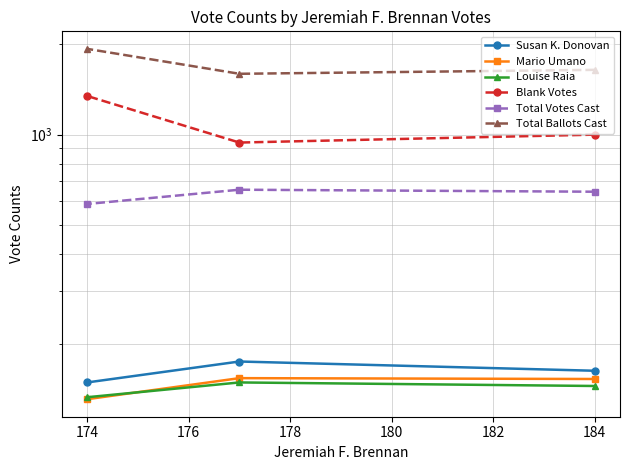

What is the total value across all series at 174?

3670